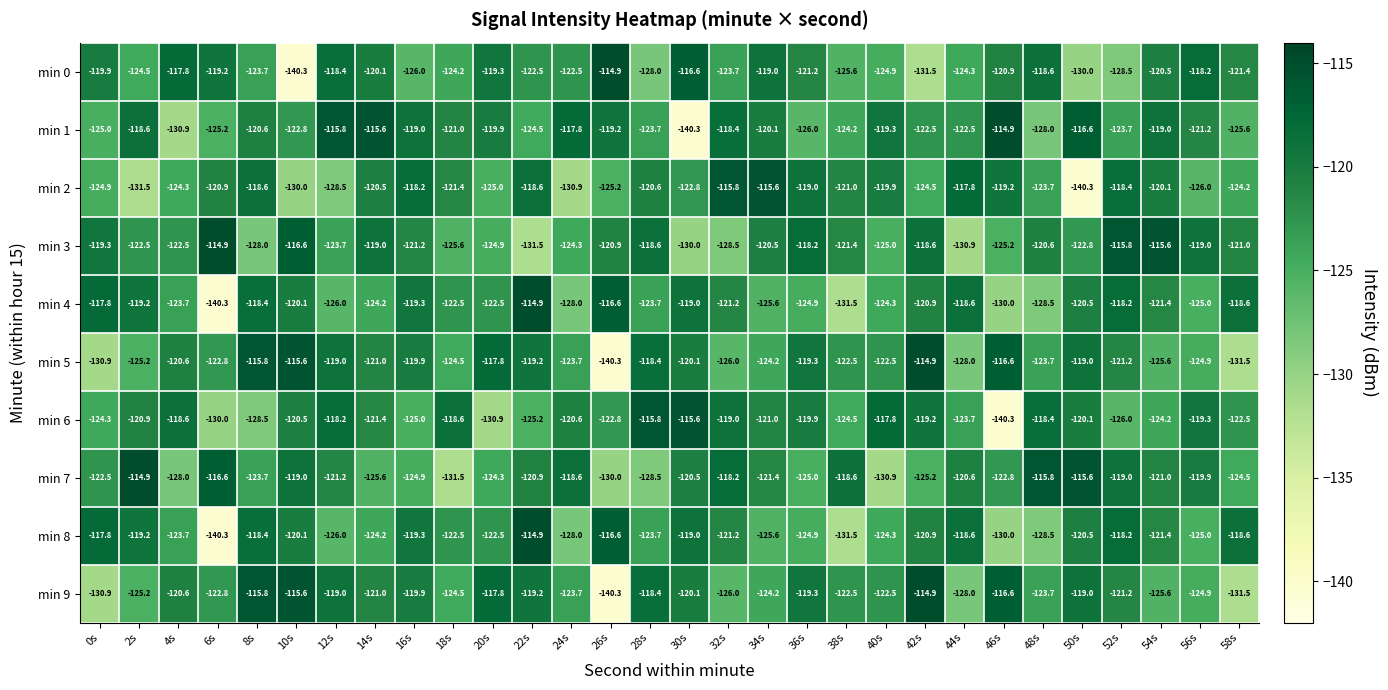

At which category is the sum across all series the highest?

52s